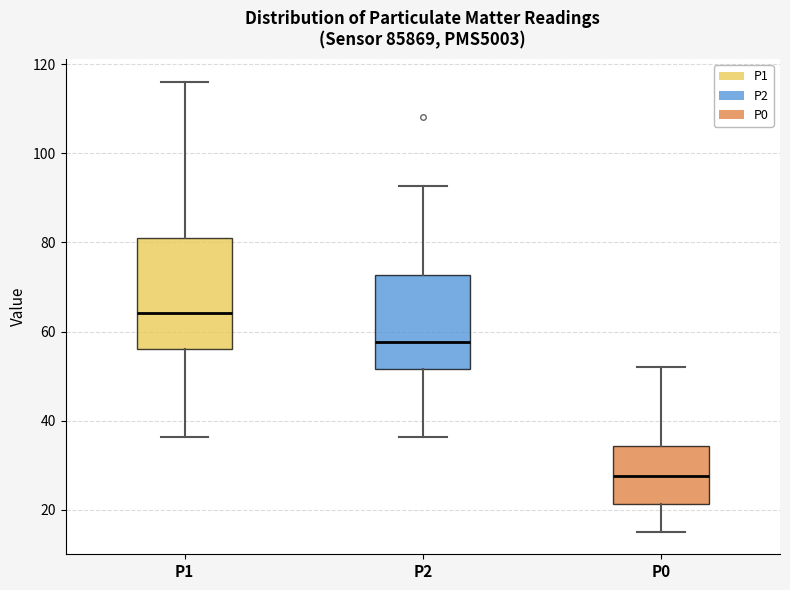

Reading left to right, read every box against the y-axis: the position of its median line, the range the box covers, and the ends of its whiskers. The values are not printed on the chart, so give them approximately, as read against the axis.

P1: median 64, box 56 to 80, whiskers 36 to 116
P2: median 58, box 52 to 72, whiskers 36 to 92
P0: median 28, box 22 to 34, whiskers 16 to 52